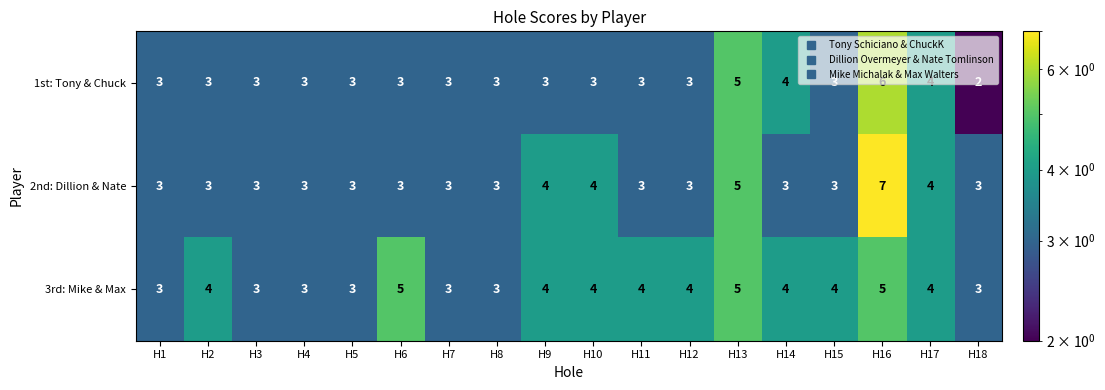

What is the minimum value shown in the chart?

2